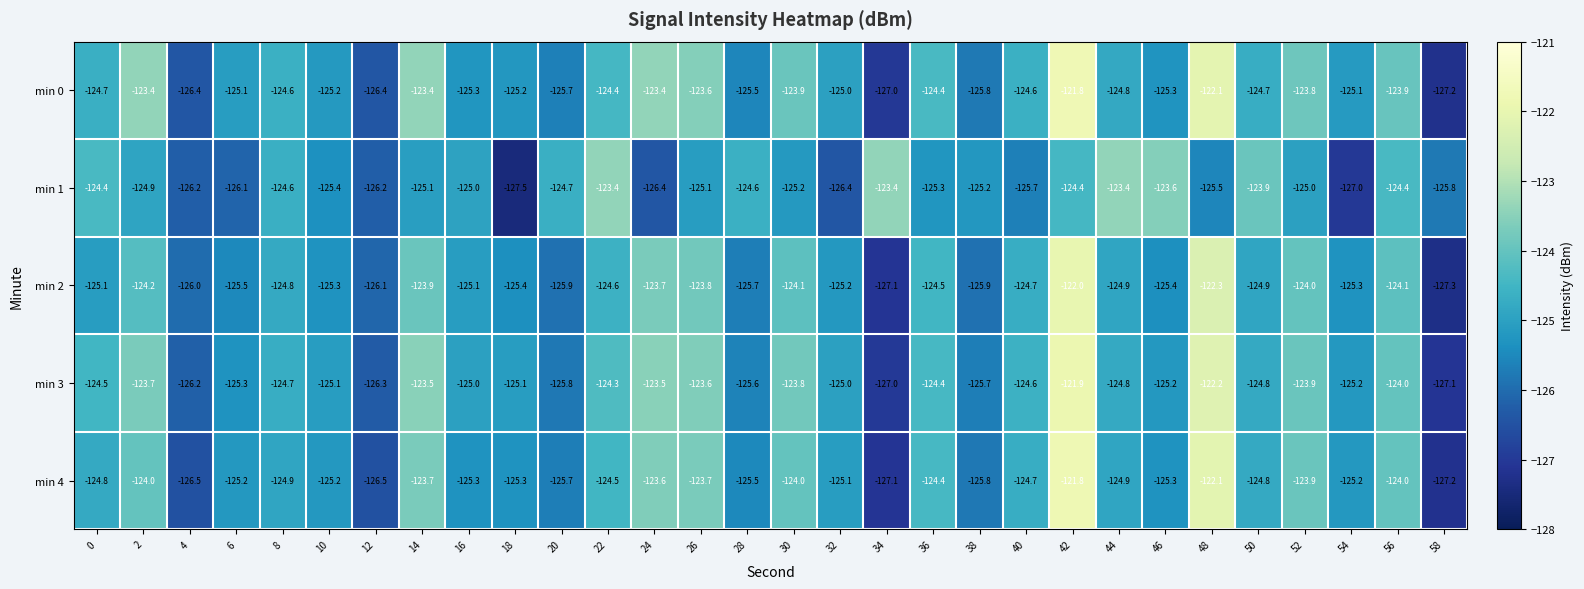

What is the average value of the min 1 series?

-125.1